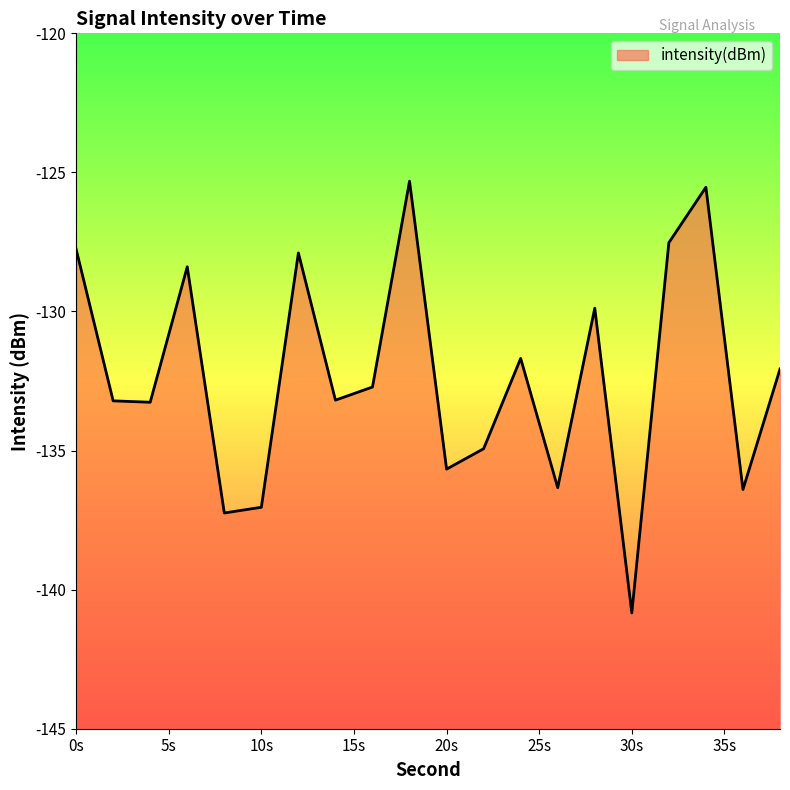

True or false: the data shows -207.4 at 12.

False